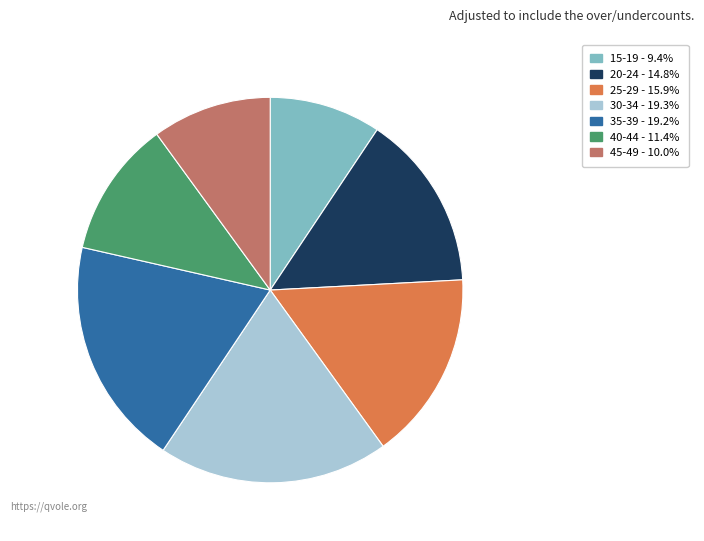

Which category has the smallest portion of the pie?

15-19